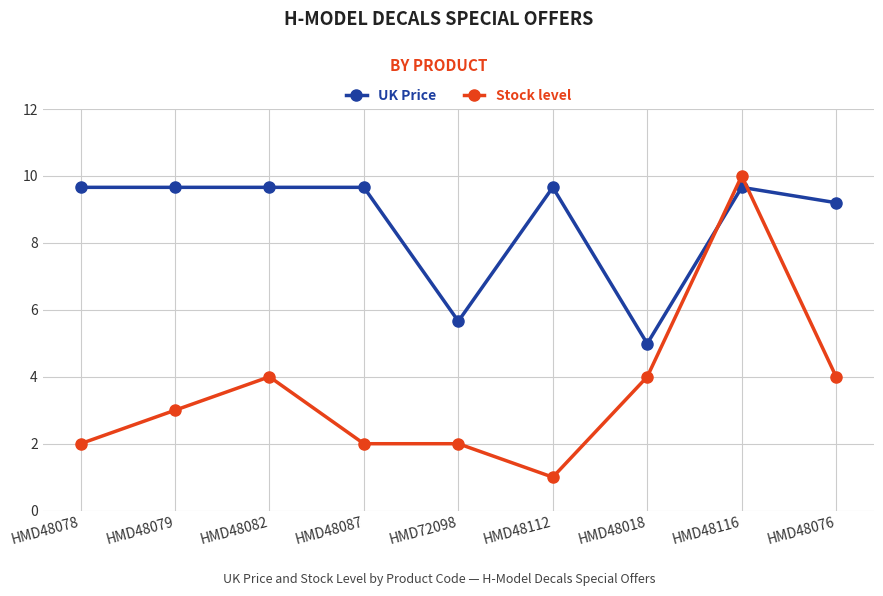

What is the total value across all series at HMD48076?

13.2